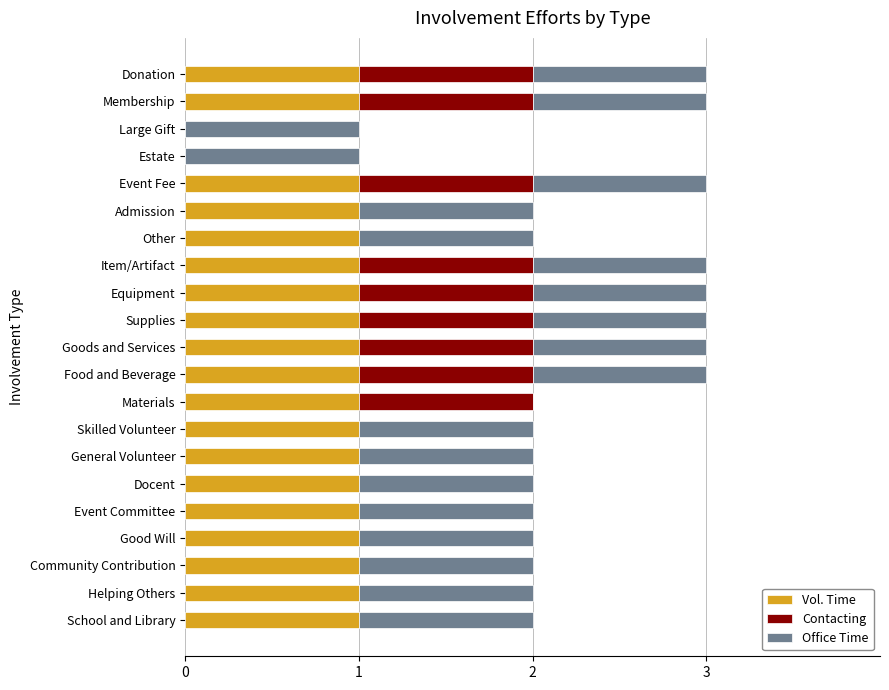

What is the total value across all series at Event Fee?

3